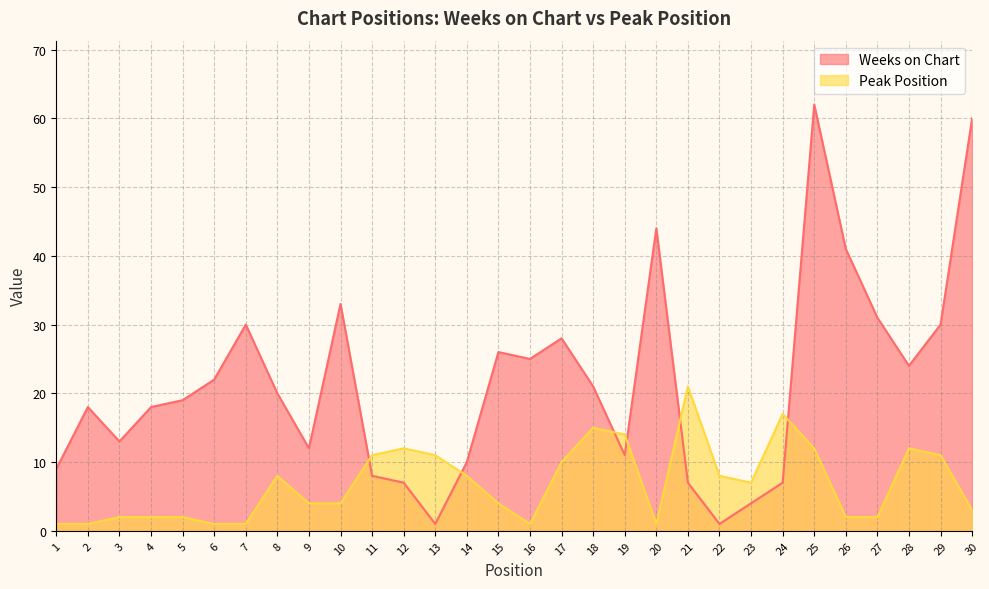

Rank the series by their maximum value, from highest to lowest.

Weeks on Chart, Peak Position